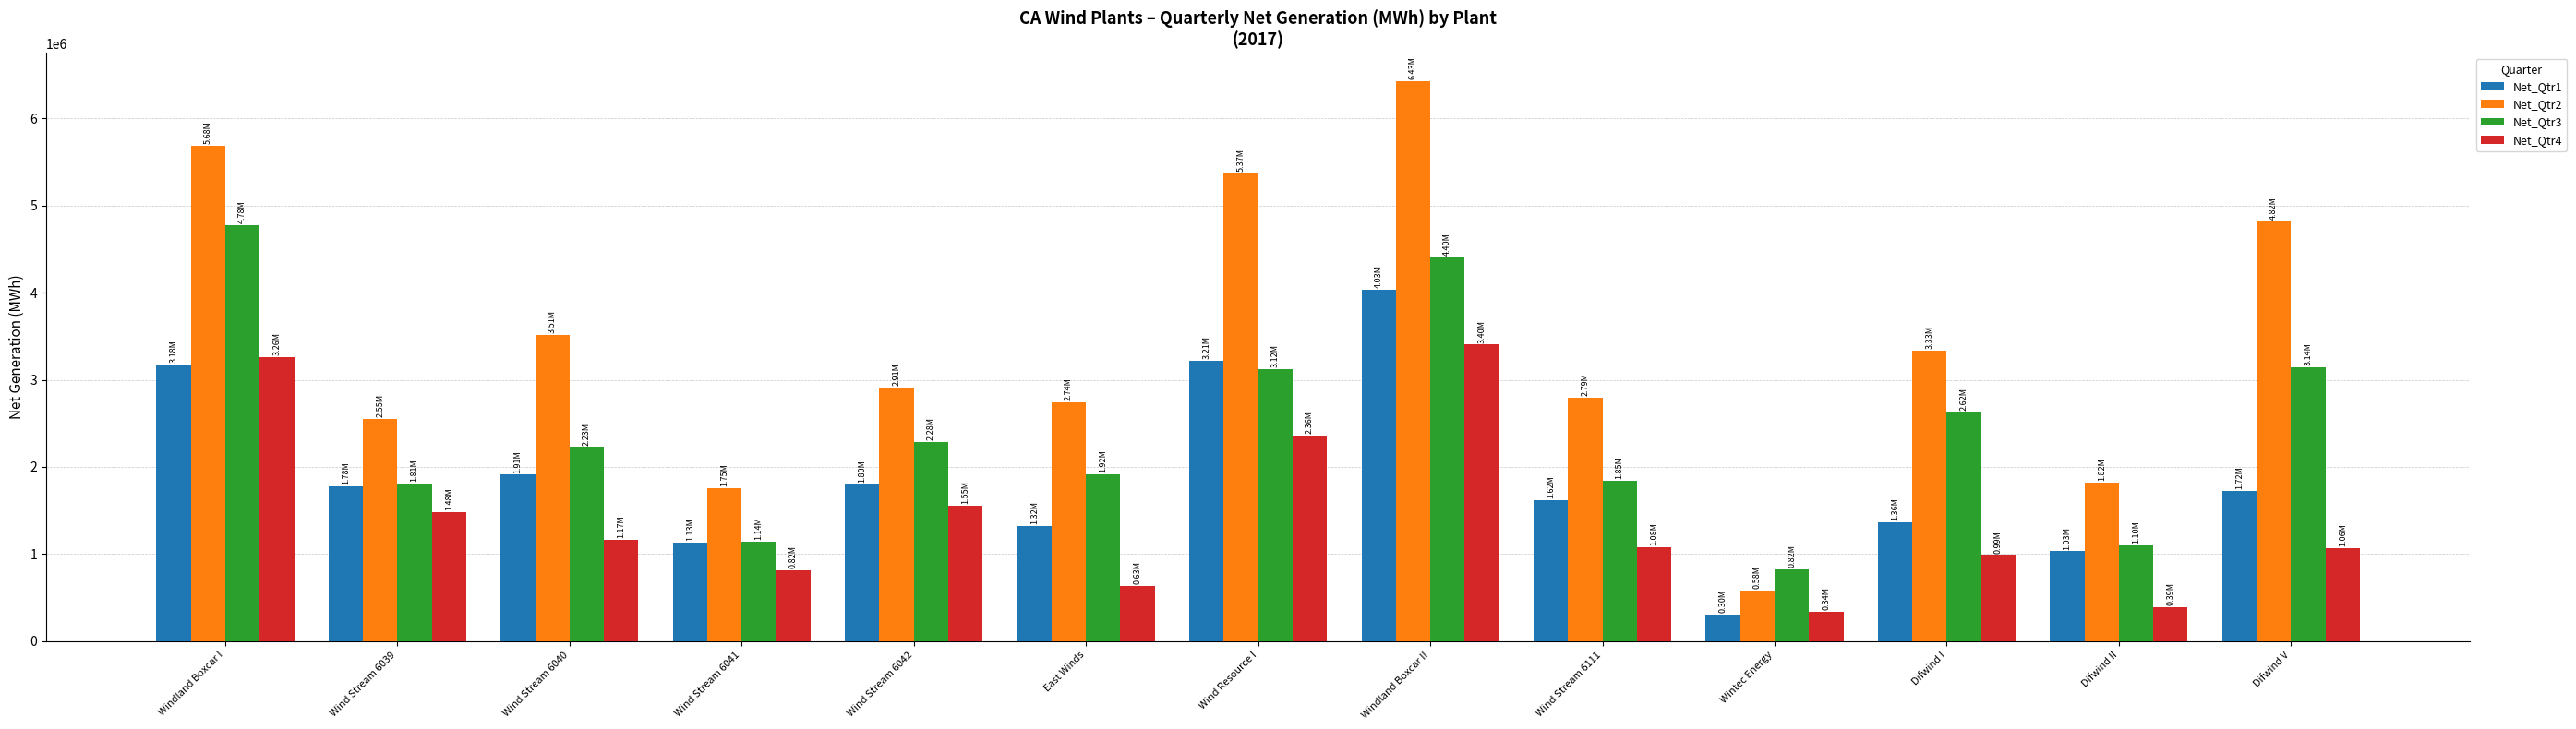

True or false: Net_Qtr2 has a value of 888136 at Wind Stream 6040.

False